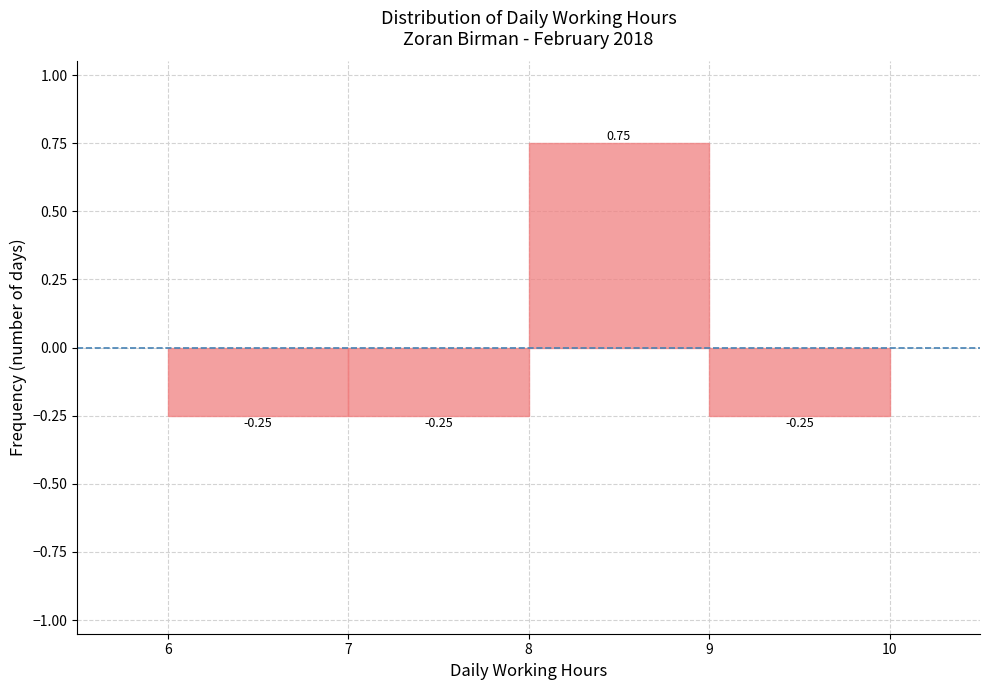

Reading left to right, list every bar in this chart as the range it spans on the x-axis followed by its height.

6 to 7: -0.25
7 to 8: -0.25
8 to 9: 0.75
9 to 10: -0.25